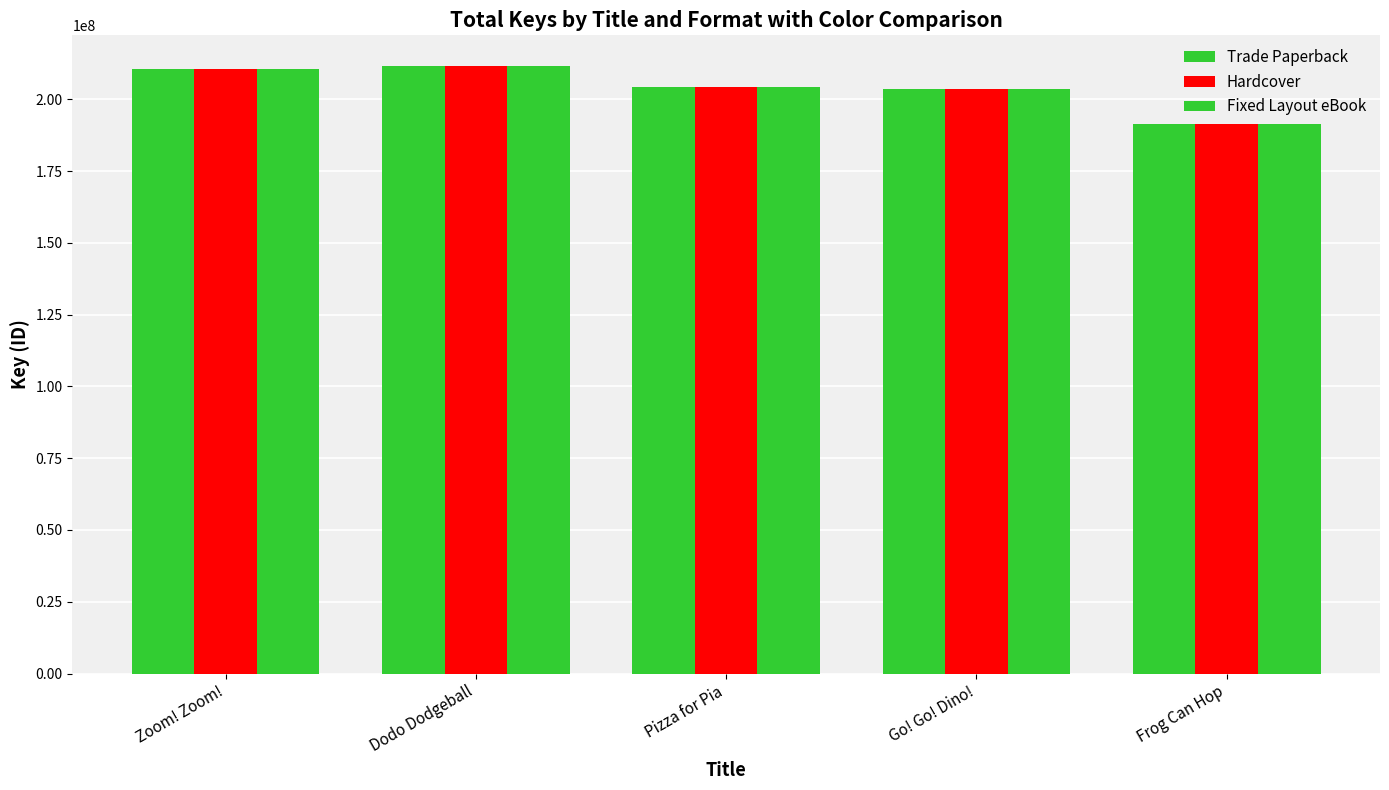

True or false: Trade Paperback has a value of 211664465 at Dodo Dodgeball.

True